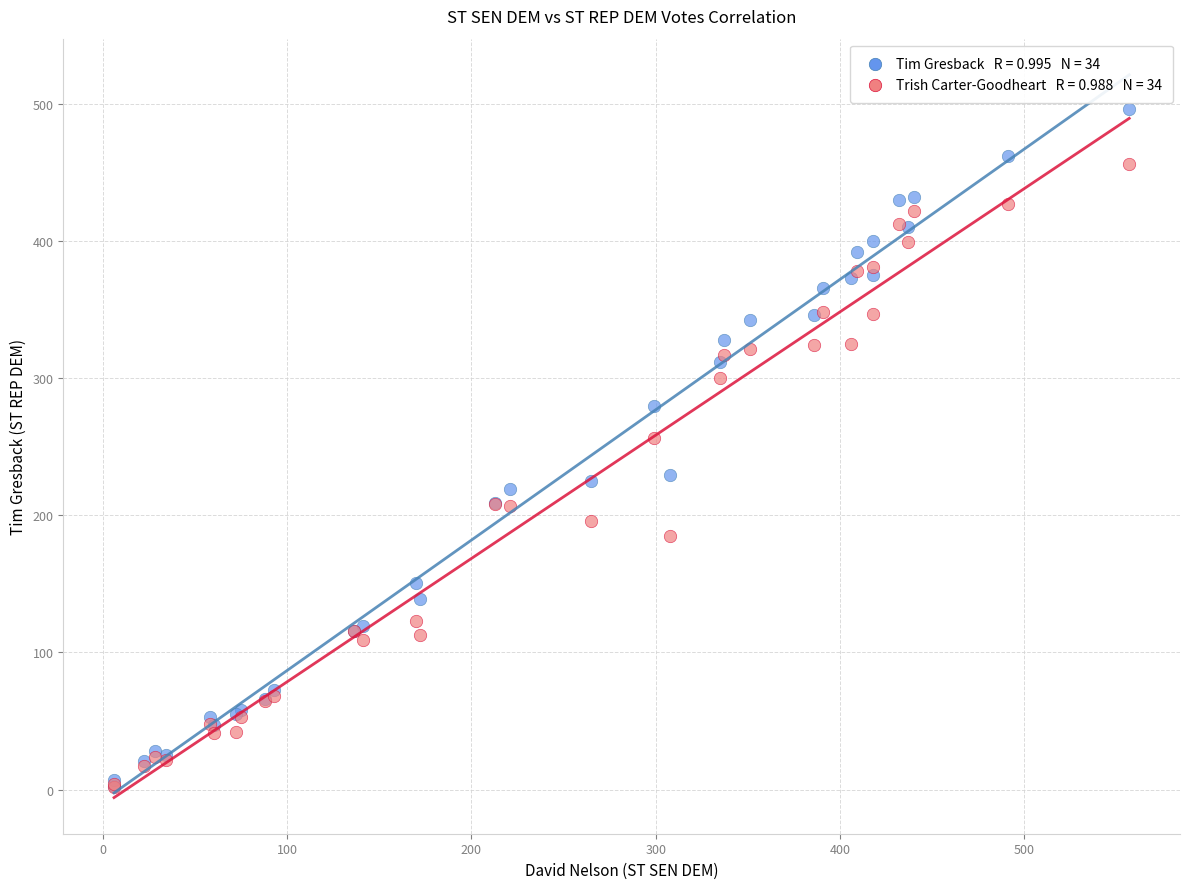

Across all series, what Y value is closest to 249?

256